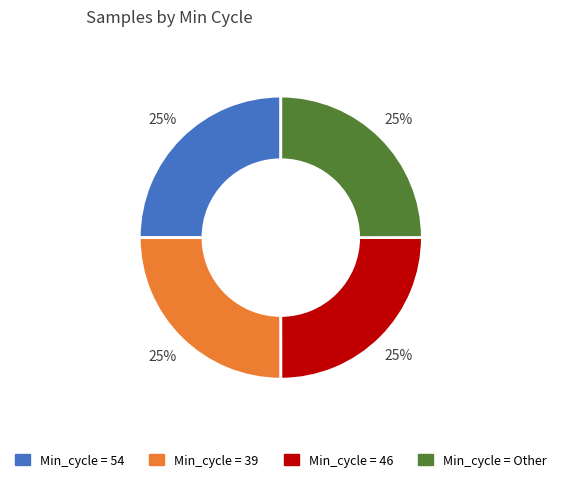

Is there any slice that represents more than half of the pie?

No